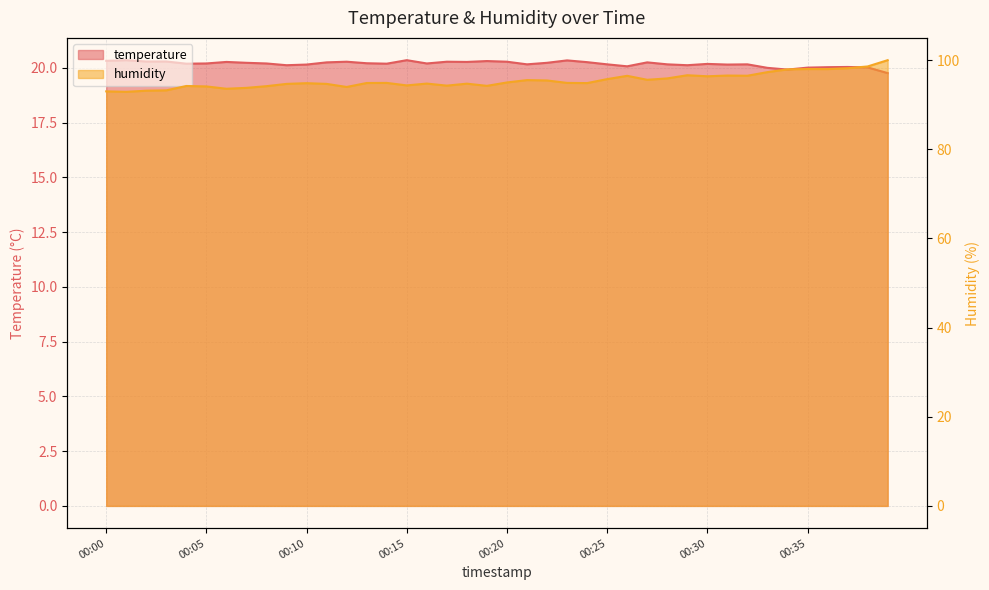

What is the average value of the temperature series?

20.2